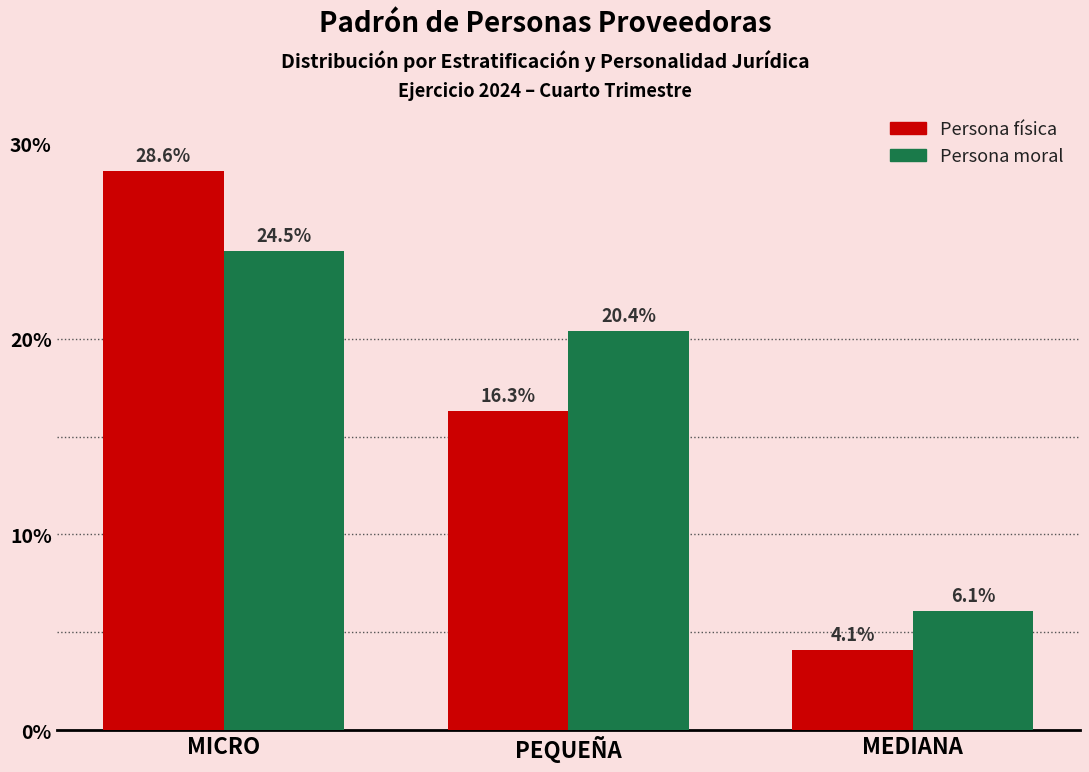

Which category has the lowest value across all series?

MEDIANA